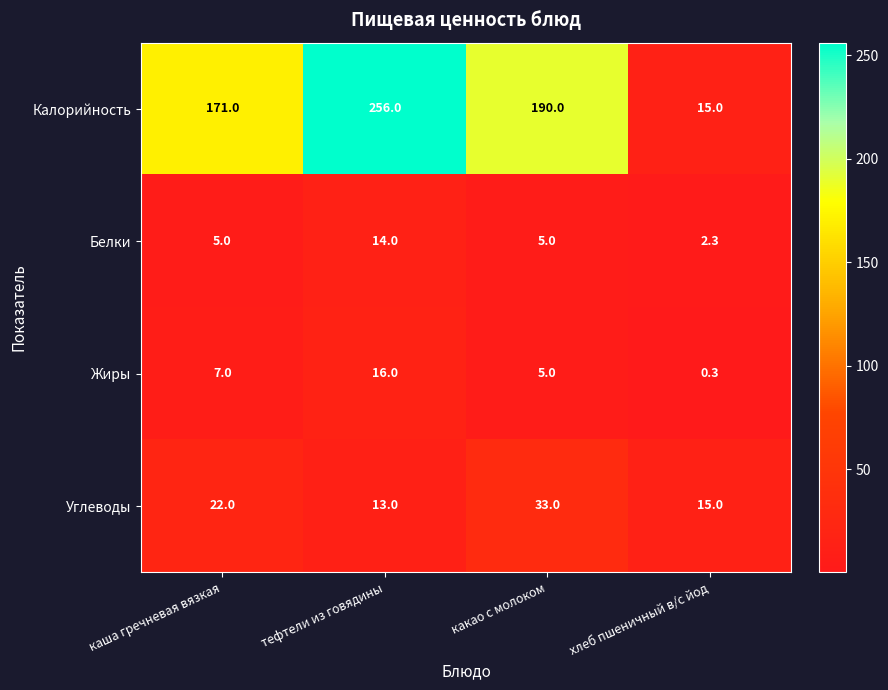

Reading left to right, what are all the values shown in this chart?

Калорийность: каша гречневая вязкая=171.0	тефтели из говядины=256.0	какао с молоком=190.0	хлеб пшеничный в/с йод=15.0
Белки: каша гречневая вязкая=5.0	тефтели из говядины=14.0	какао с молоком=5.0	хлеб пшеничный в/с йод=2.3
Жиры: каша гречневая вязкая=7.0	тефтели из говядины=16.0	какао с молоком=5.0	хлеб пшеничный в/с йод=0.3
Углеводы: каша гречневая вязкая=22.0	тефтели из говядины=13.0	какао с молоком=33.0	хлеб пшеничный в/с йод=15.0